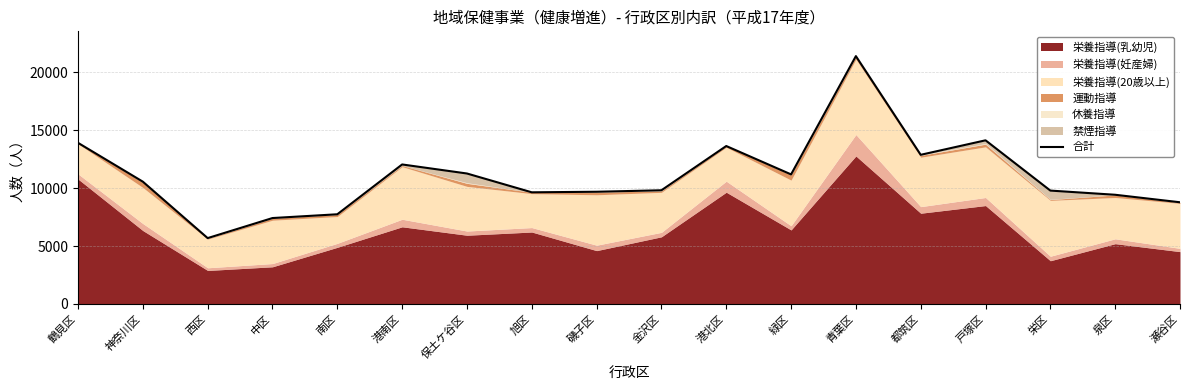

What is the change in value from 西区 to 青葉区?

+15714